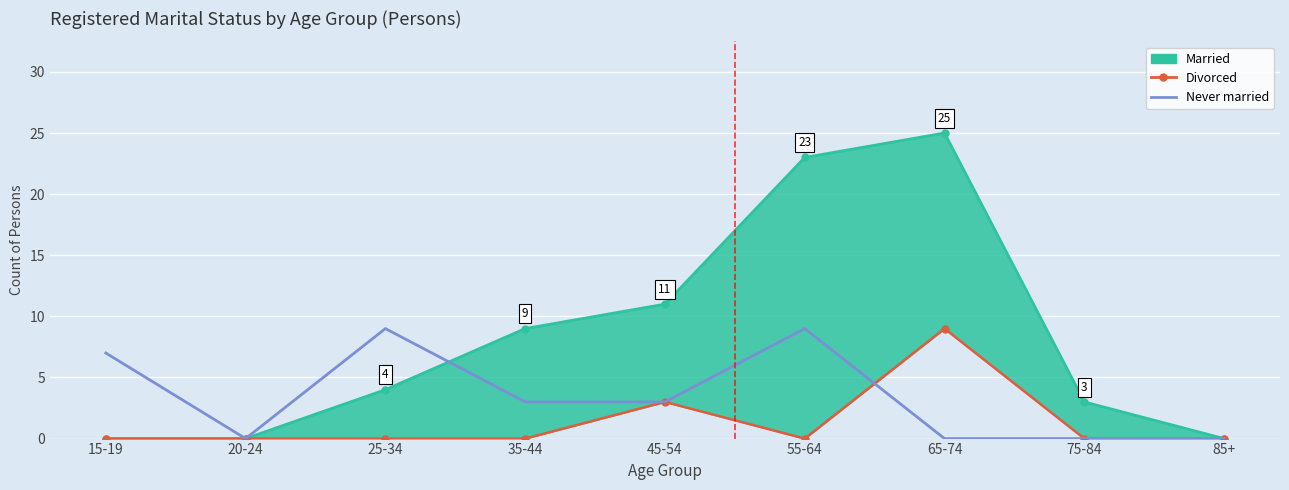

Where is Divorced nearest to the value 4?

45-54